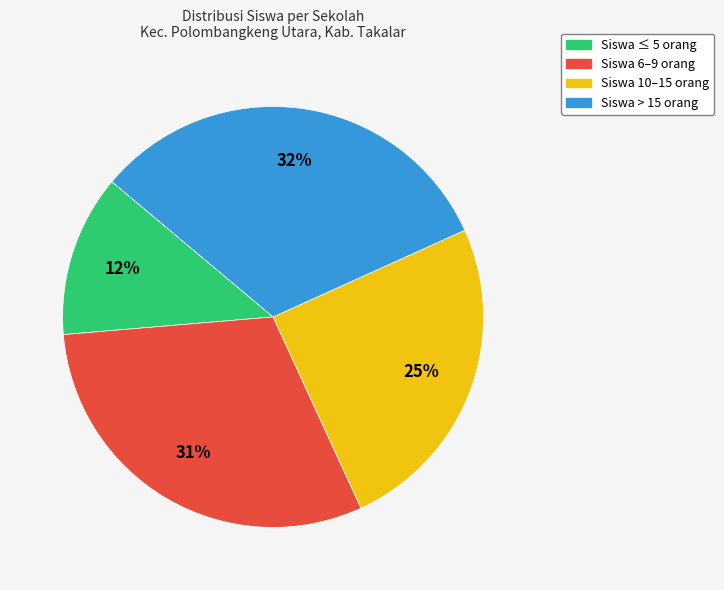

To the nearest percent, what is the difference between the largest and smallest slice percentages?

20%